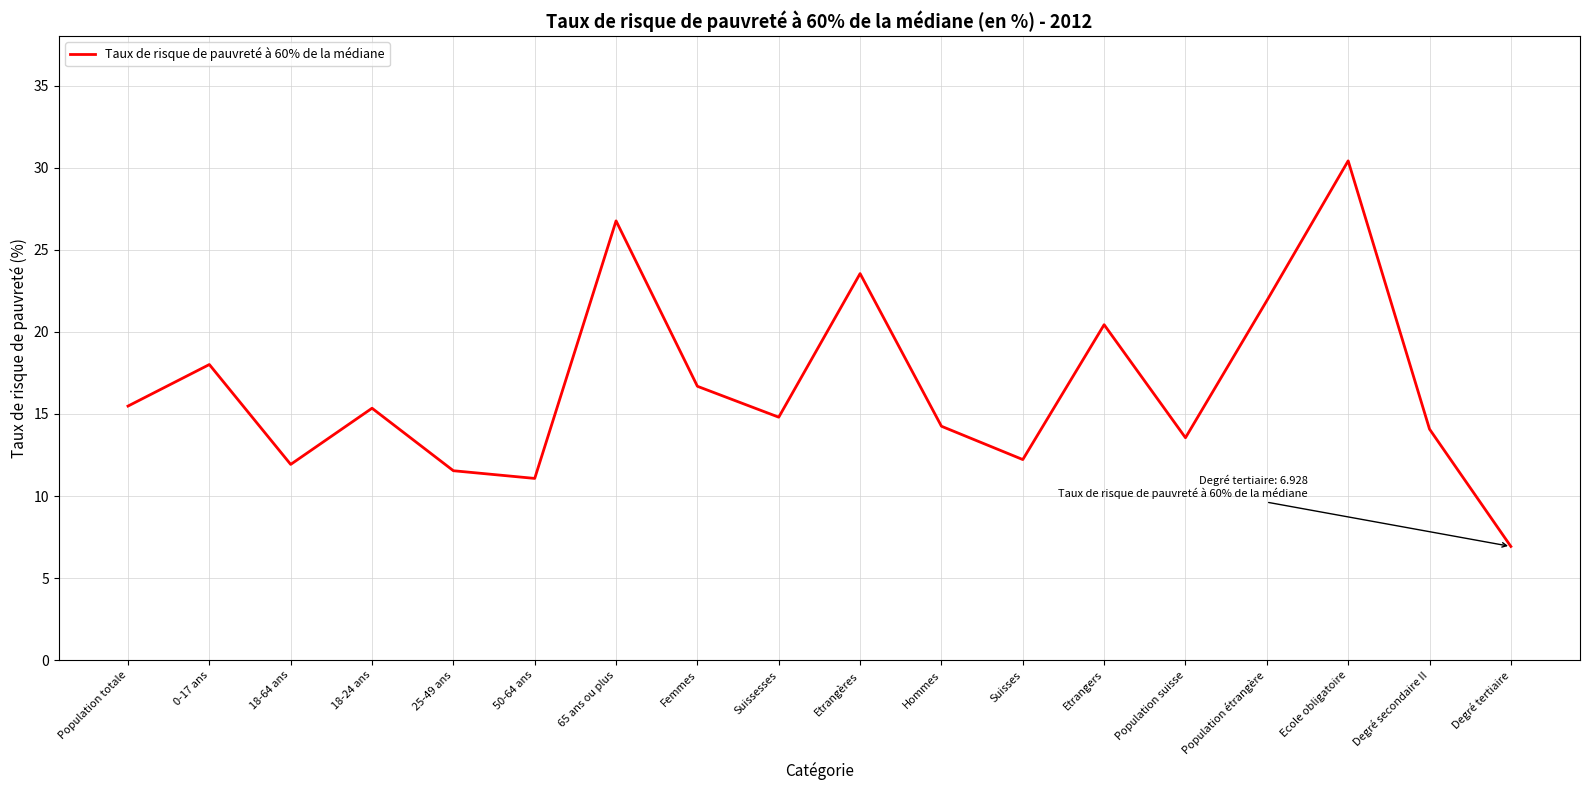

What is the average value?

16.6